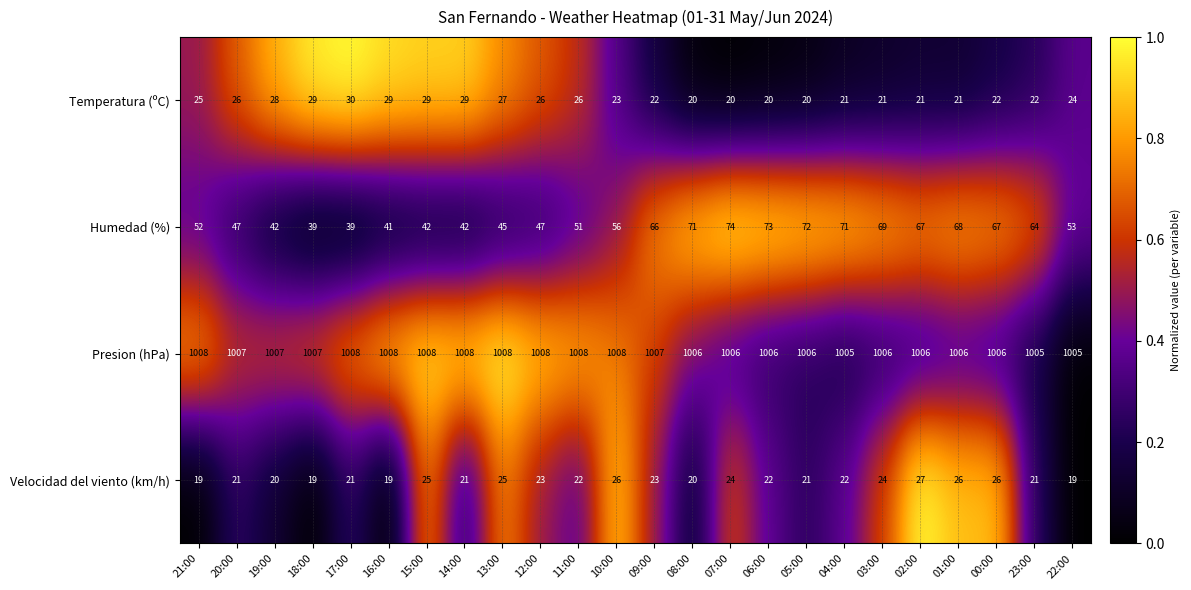

Count the Velocidad del viento (km/h) values in the range 21 to 25.

14